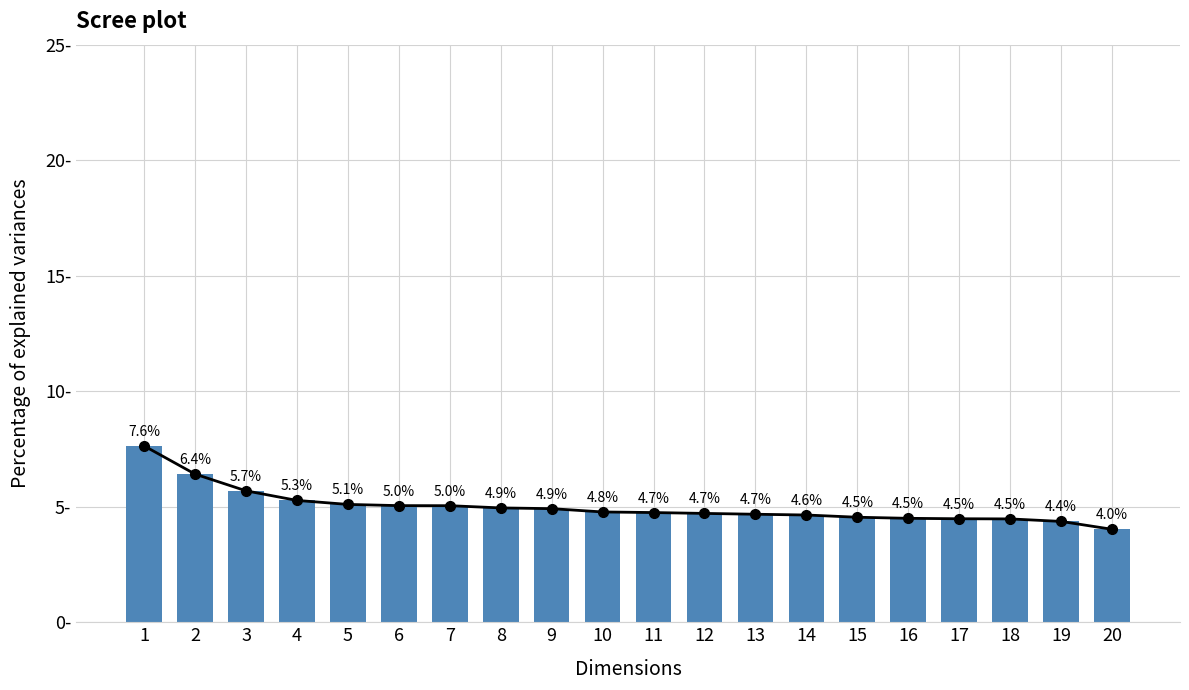

At which category does the chart reach its peak across all series?

1